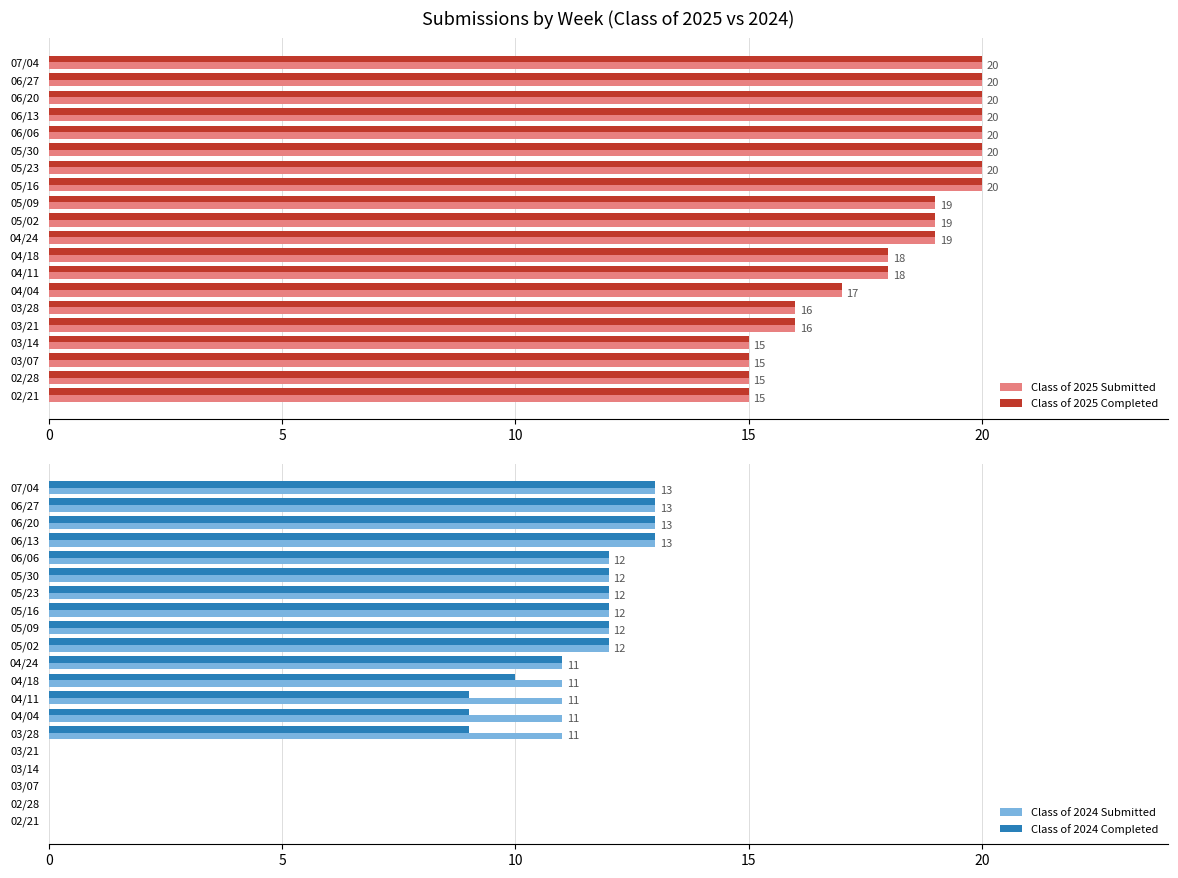

Is the value of Class of 2025 Submitted at 02/21 greater than the value of Class of 2025 Completed at 06/27?

No